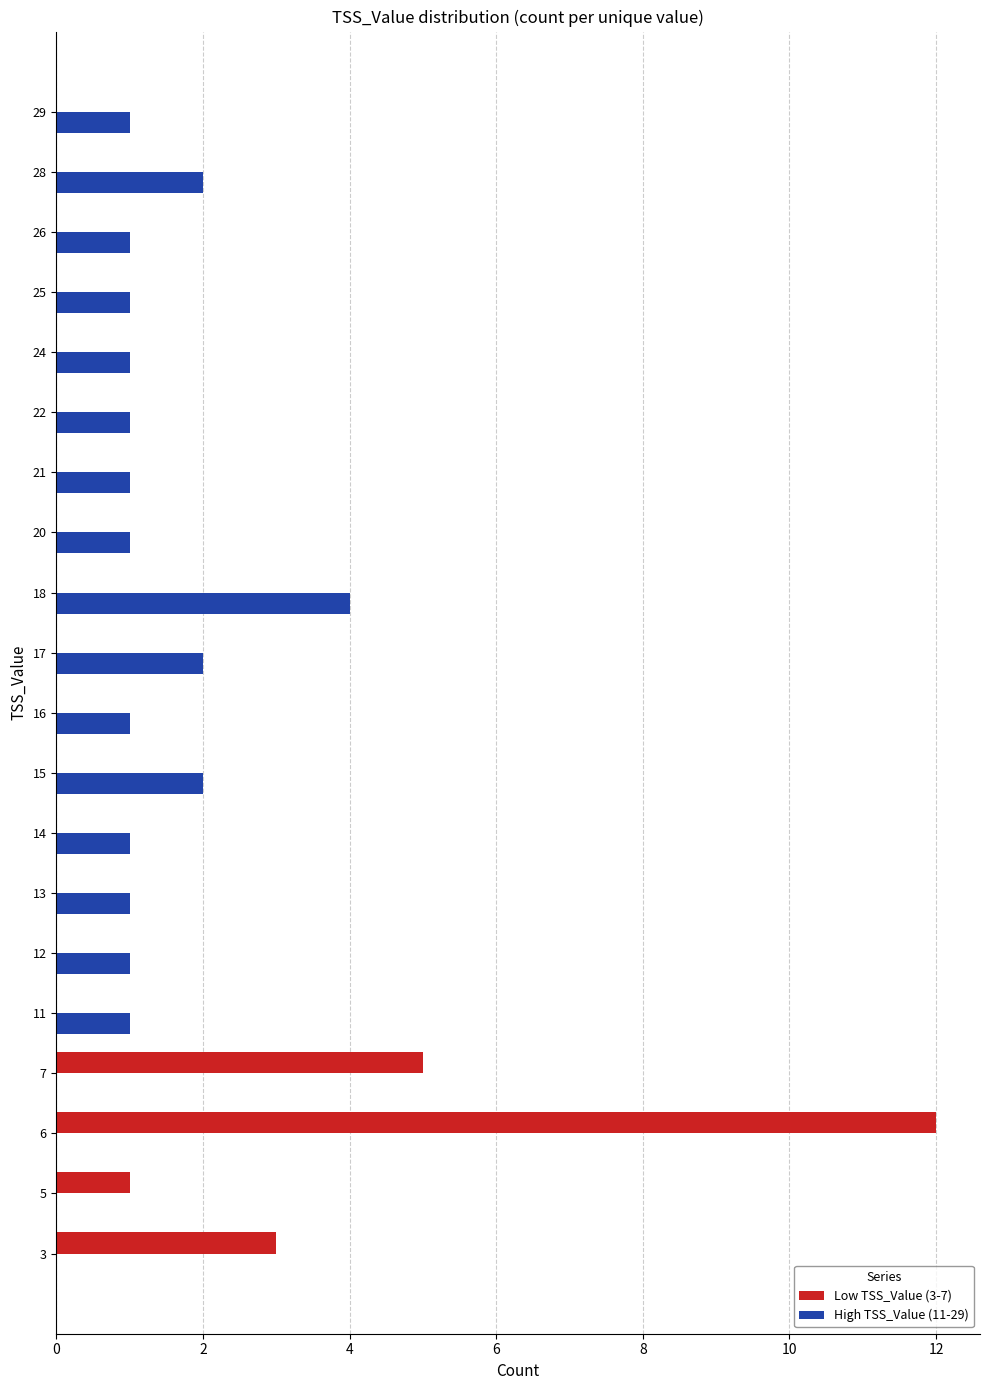

True or false: Low TSS_Value (3-7) has a value of 8 at 18.

False